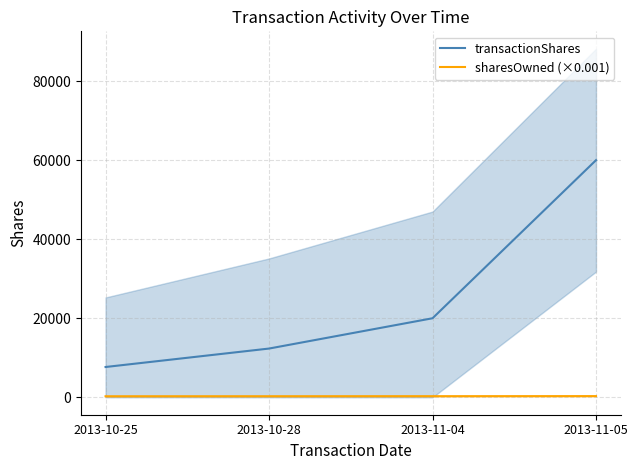

Reading right to left, list all the values displayed in this chart.

transactionShares: 2013-11-05=60000.0	2013-11-04=20000.0	2013-10-28=12334.0	2013-10-25=7666.0
sharesOwned (×0.001): 2013-11-05=301.6	2013-11-04=281.6	2013-10-28=269.3	2013-10-25=261.6